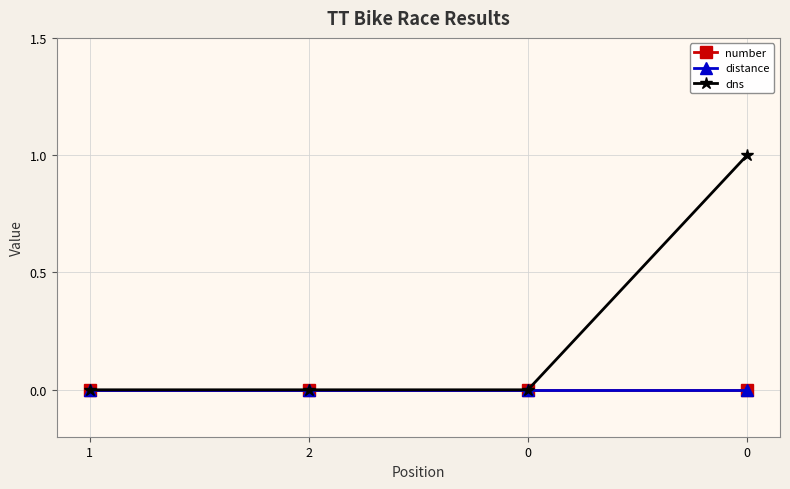

How many lines are shown in the chart?

3